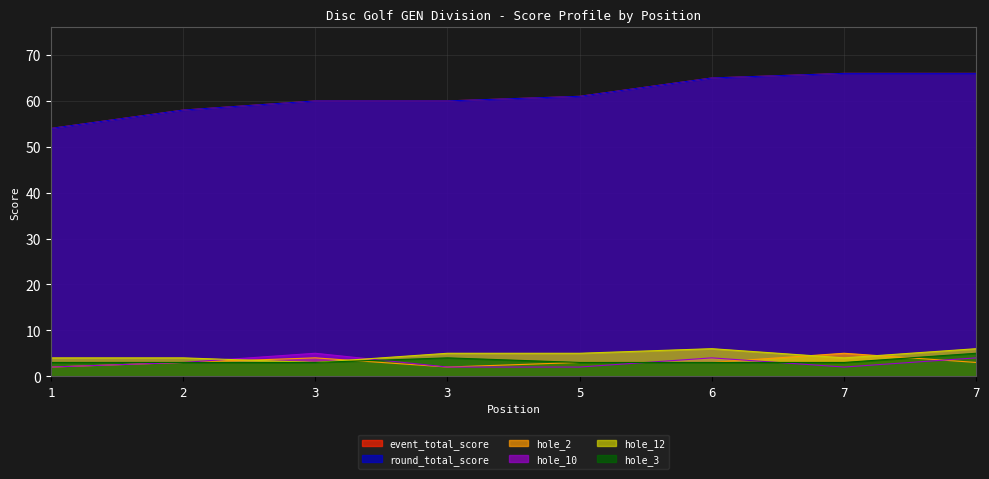

How many interior local valleys does the hole_2 series have?

1